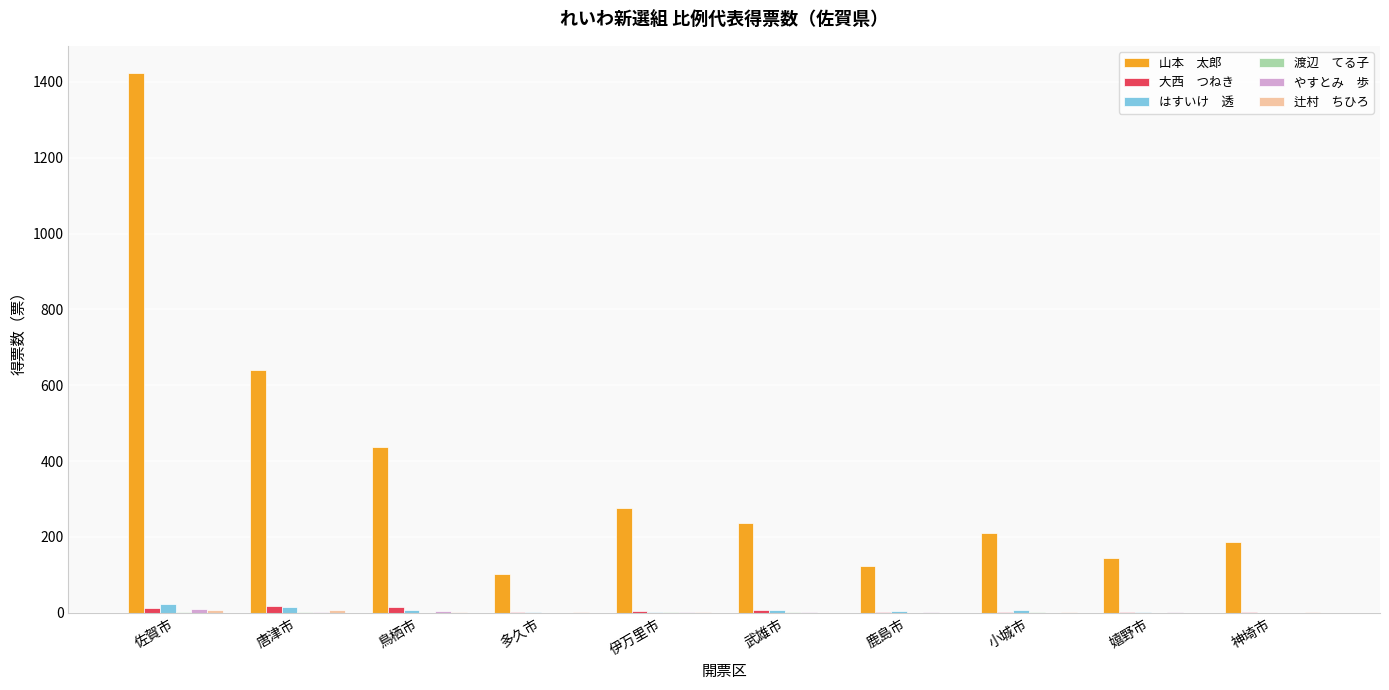

At which category is the sum across all series the highest?

佐賀市